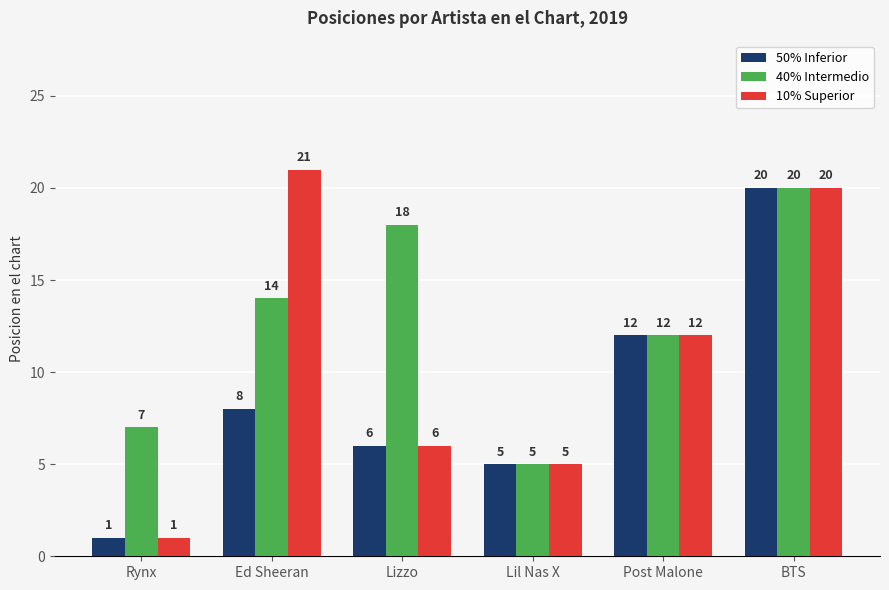

What position from the left is Lil Nas X?

4